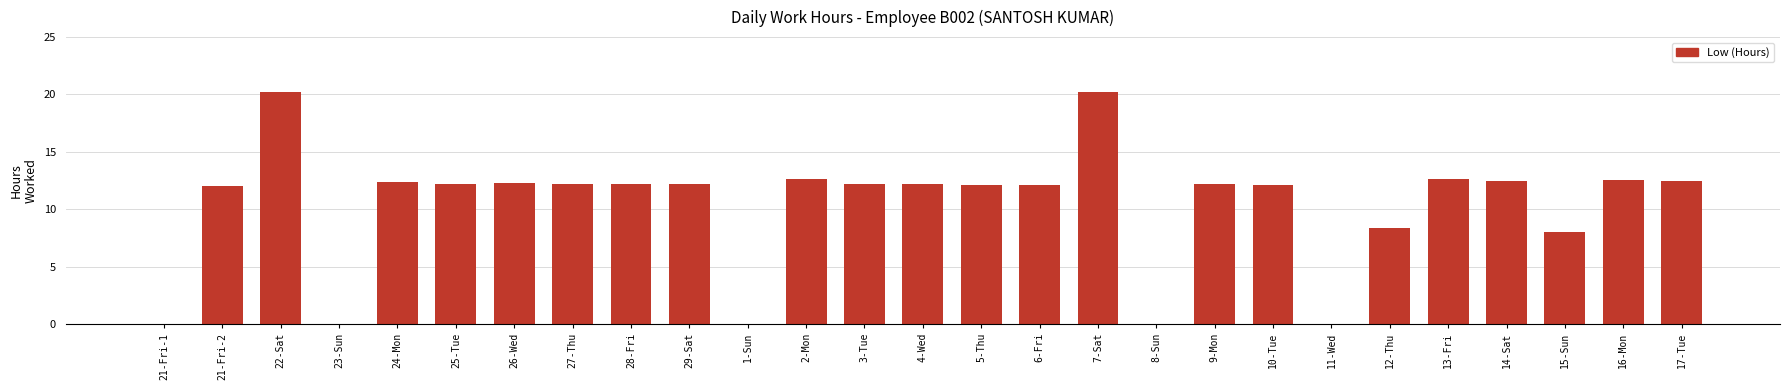

Which has a higher value, 28-Fri or 8-Sun?

28-Fri